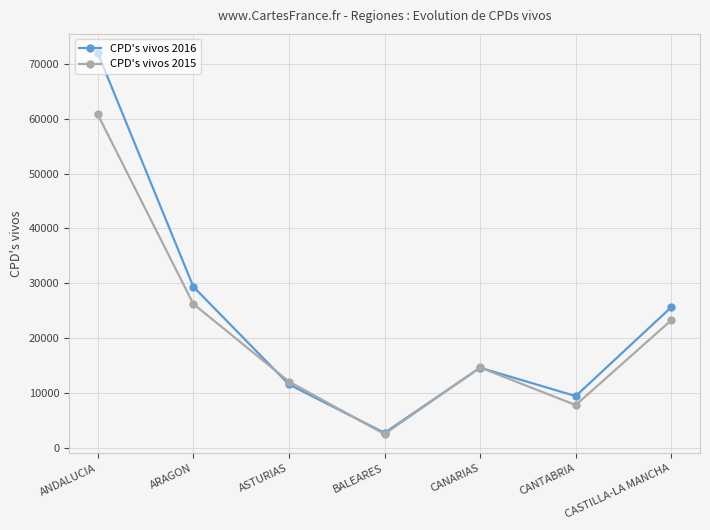

At which category is the sum across all series the highest?

ANDALUCIA